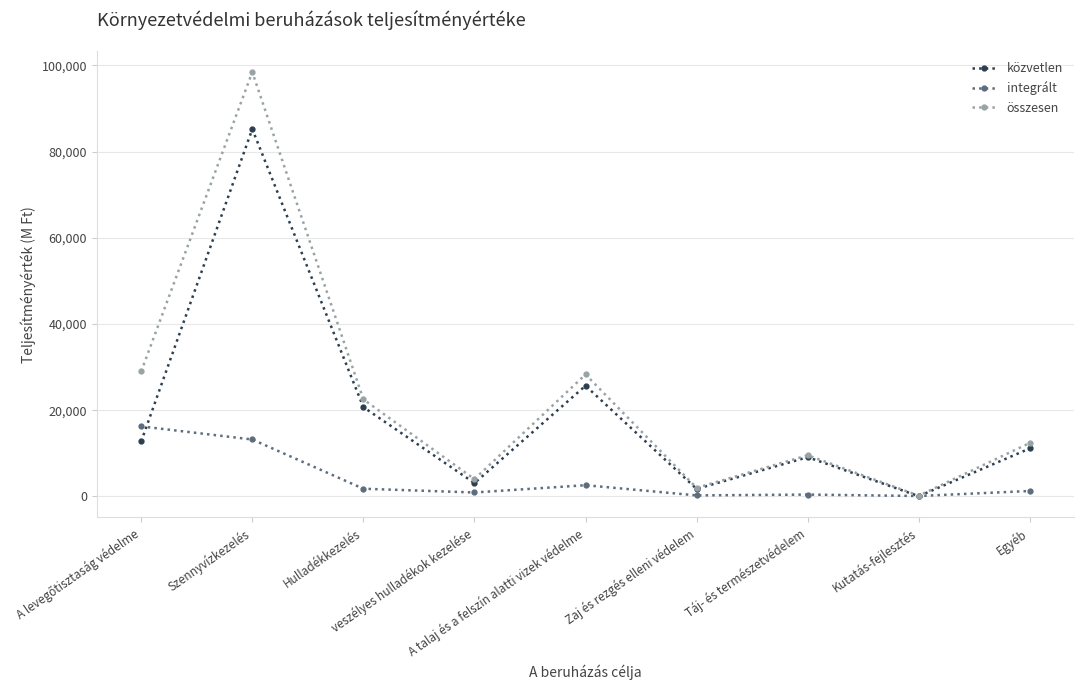

What position from the right is Szennyvízkezelés?

8